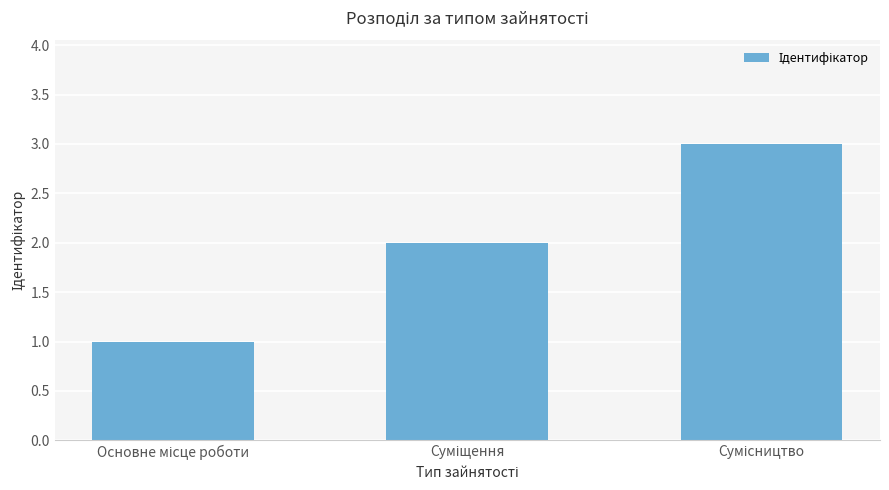

Count the number of data series in this chart.

1